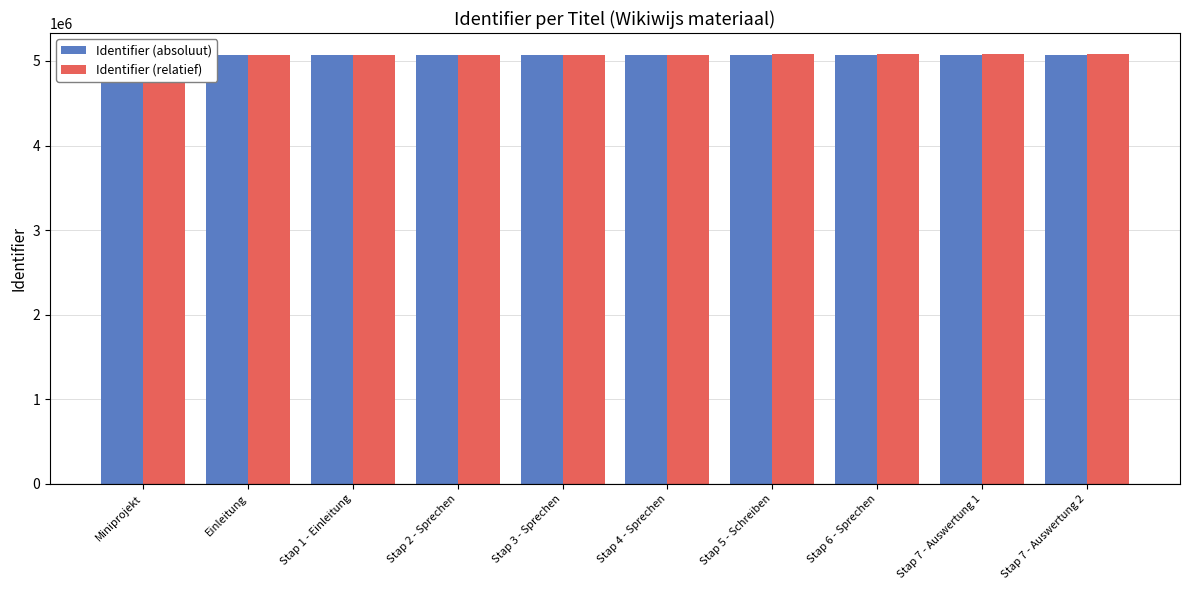

At which label does Identifier (absoluut) first exceed 5066624?

Stap 5 - Schreiben